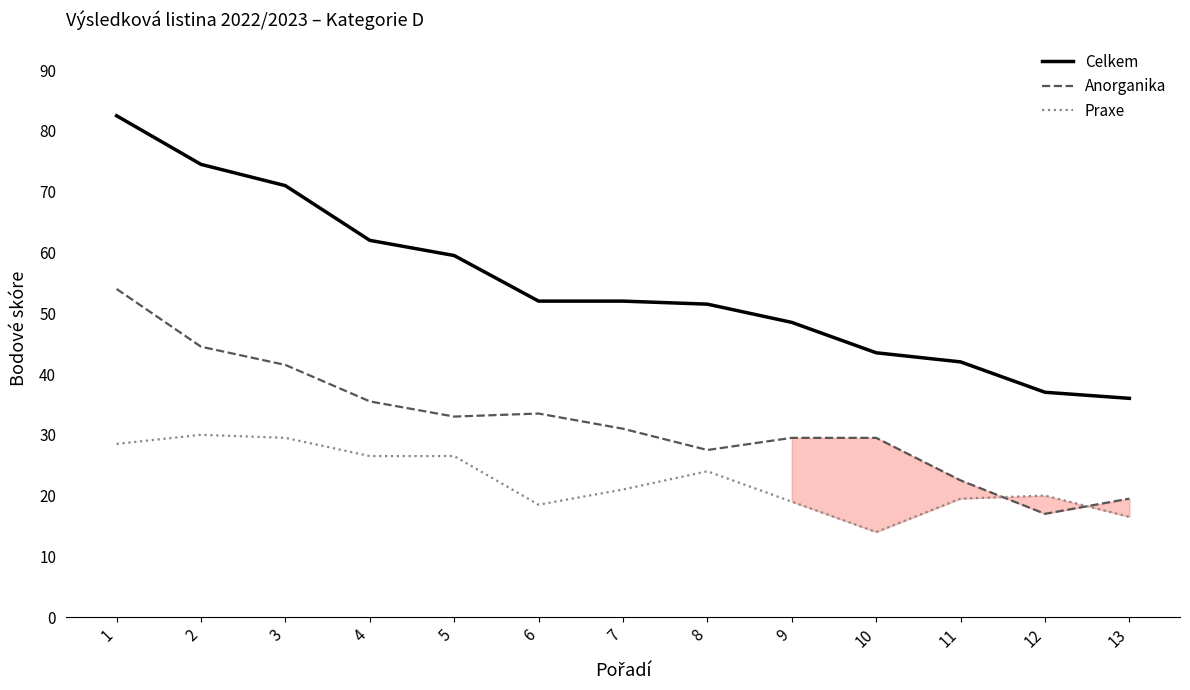

List the series in order of their overall mean, lowest first.

Praxe, Anorganika, Celkem